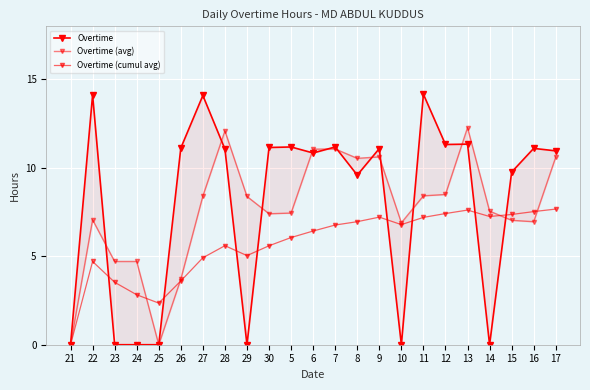

What is the sum of all Overtime (cumul avg) values?

130.4